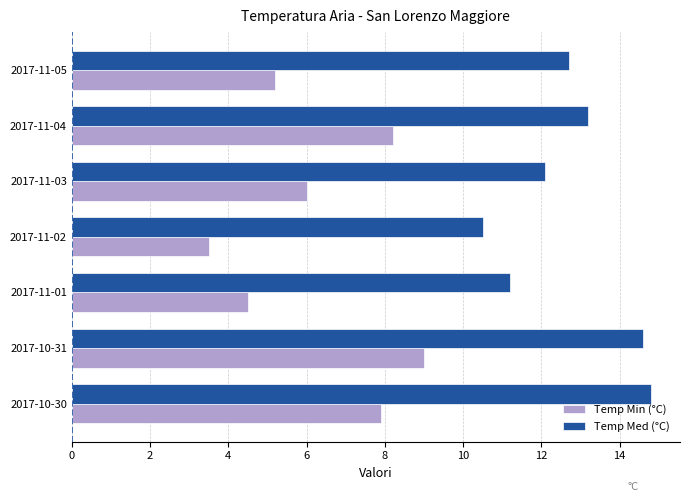

What is the sum of all Temp Min (°C) values?

44.3